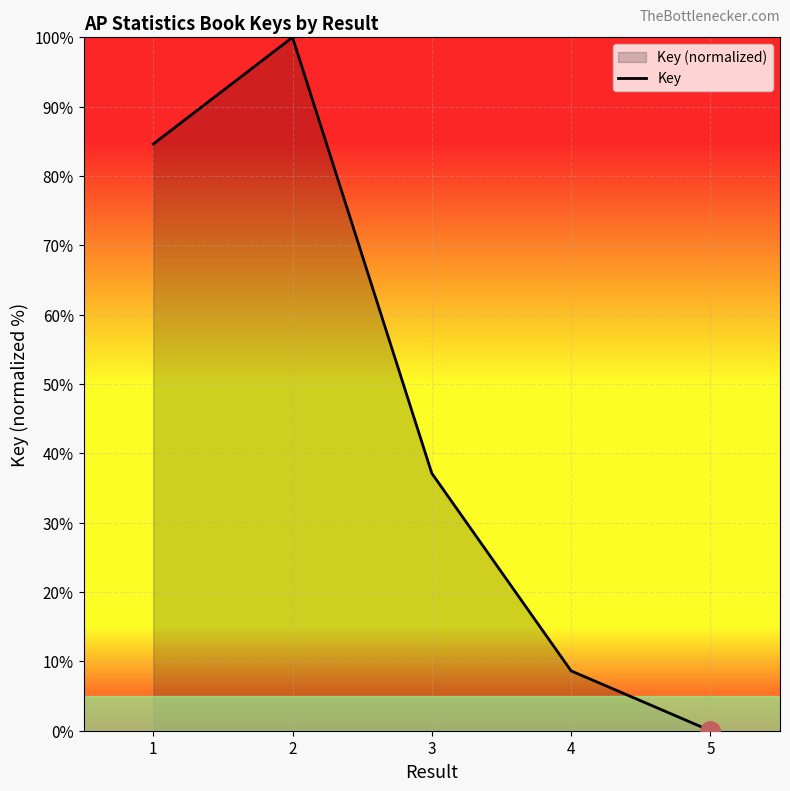

At which label does the data first exceed 37?

1